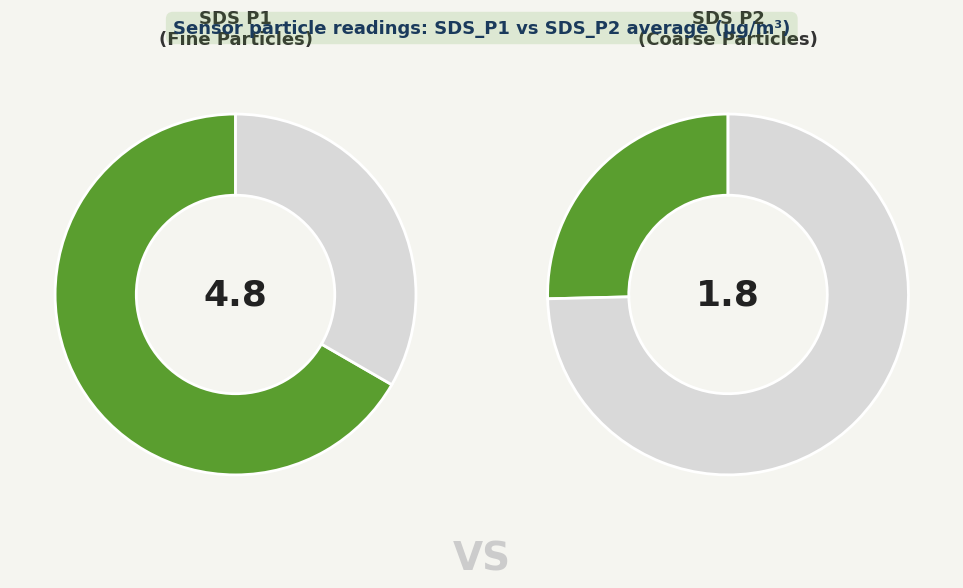

What is the difference between the highest and lowest values at 11?

3.0